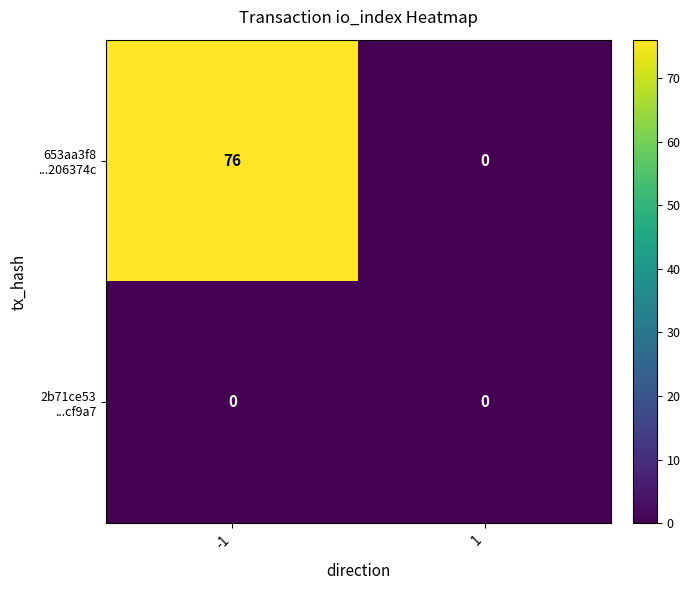

What is the spread (max minus min) of values at -1?

76